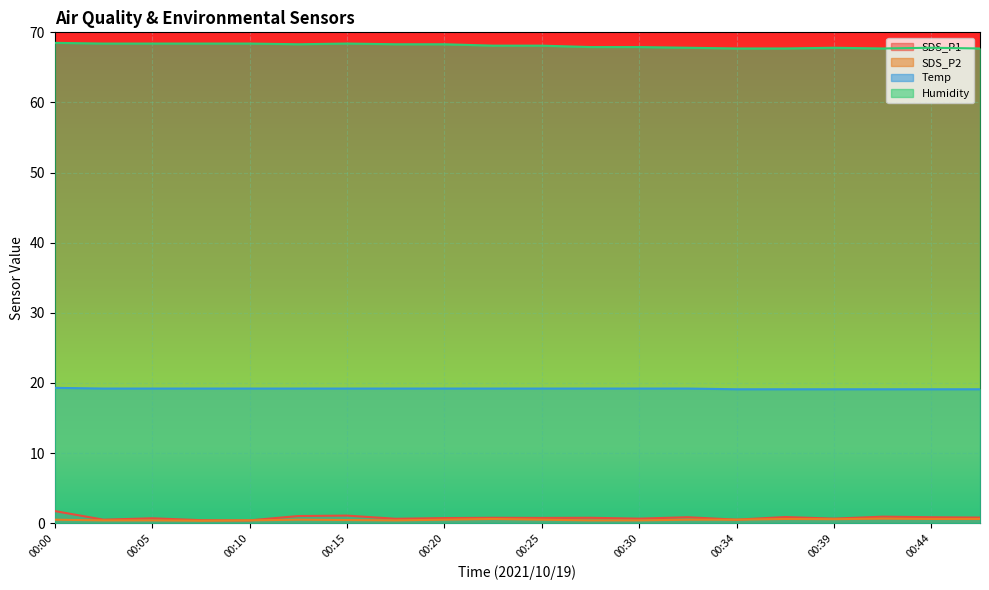

Between 00:00 and 00:39, which series saw the biggest shift?

SDS_P1